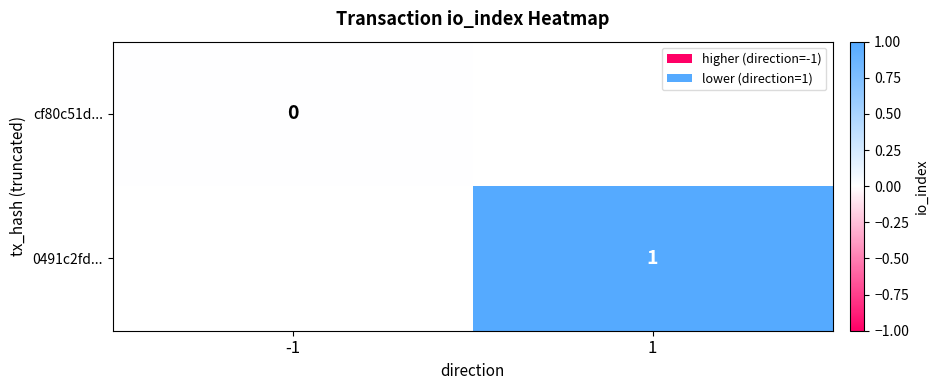

How many data points does each series have?

2